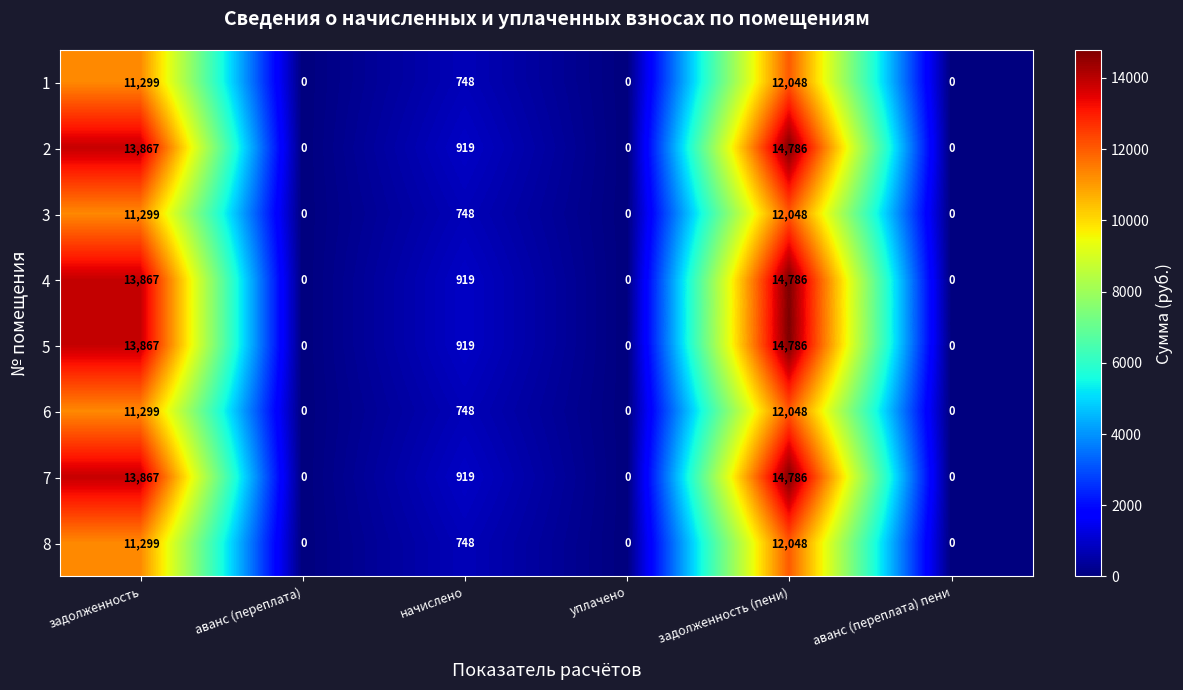

What value does the 4 series have at задолженность, to the nearest 10?

13870